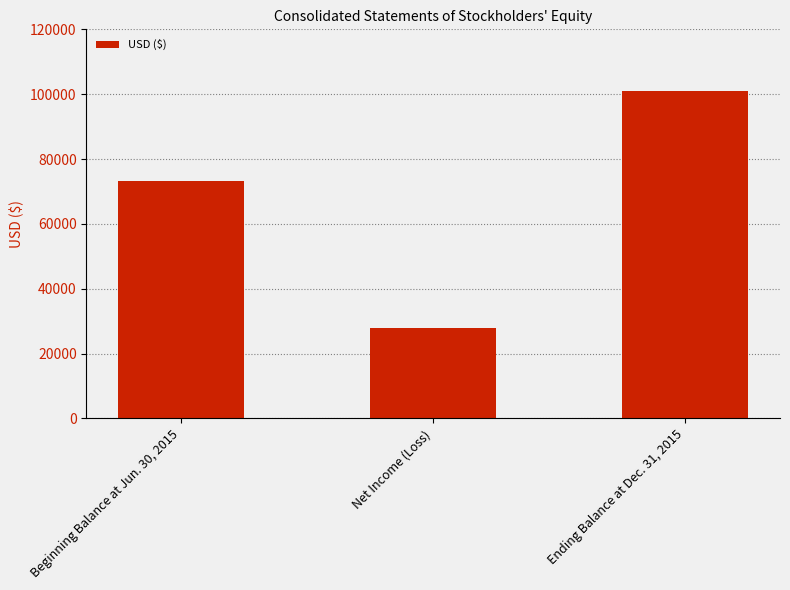

Reading right to left, extract all data points from this chart.

101034	27798	73236